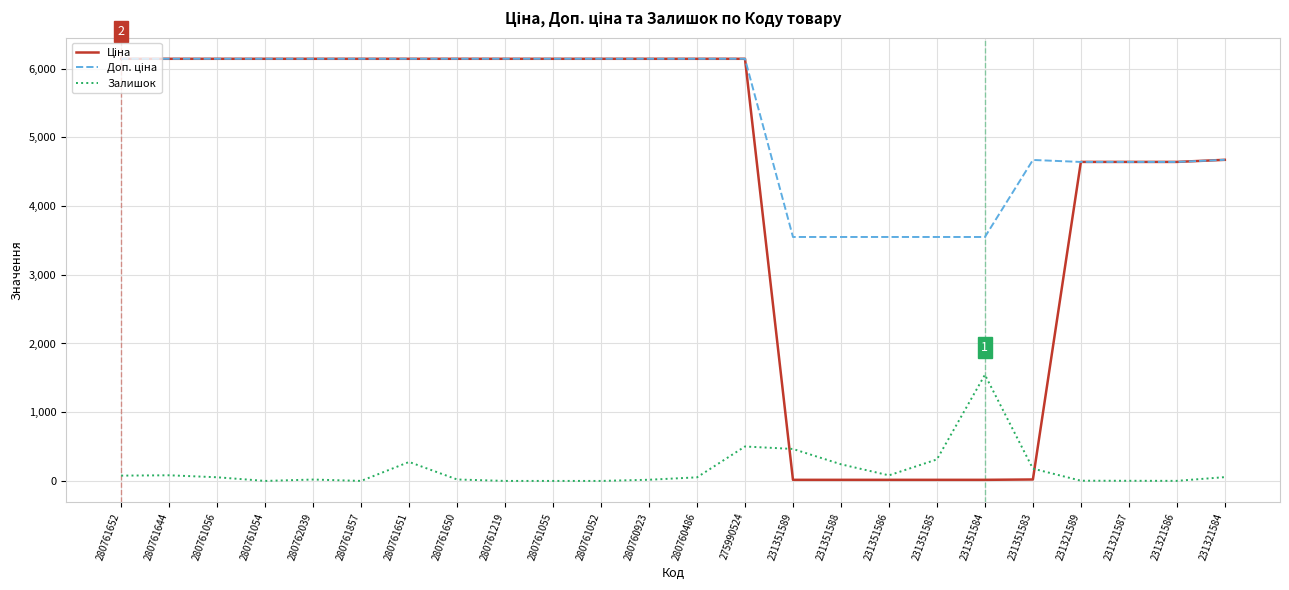

Is it true that Залишок equals -984.5 at 280761219?

False